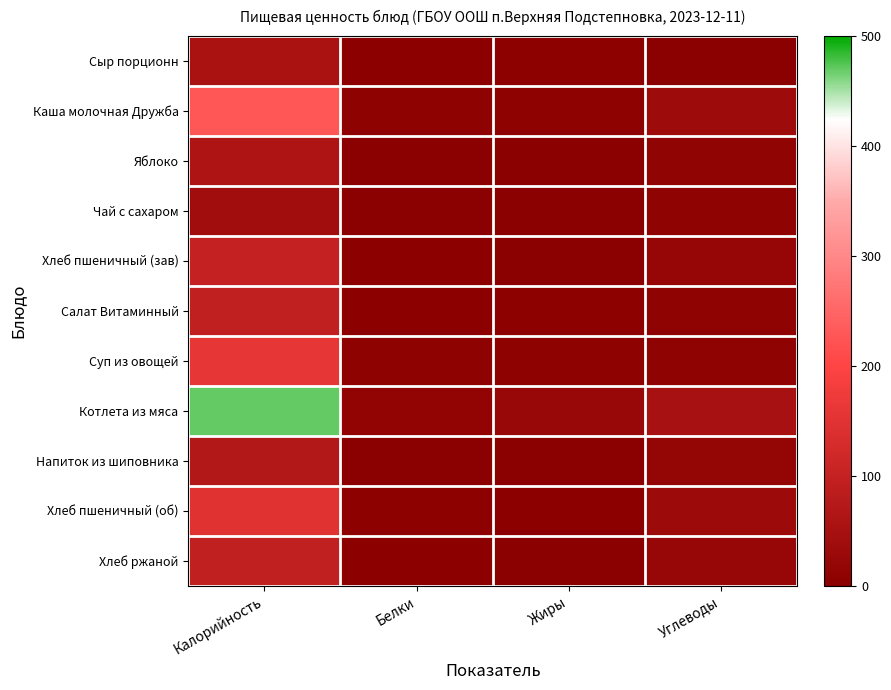

List the series in order of their peak value, highest first.

Котлета из мяса, Каша молочная Дружба, Суп из овощей, Хлеб пшеничный (об), Хлеб пшеничный (зав), Салат Витаминный, Хлеб ржаной, Напиток из шиповника, Яблоко, Сыр порционн, Чай с сахаром